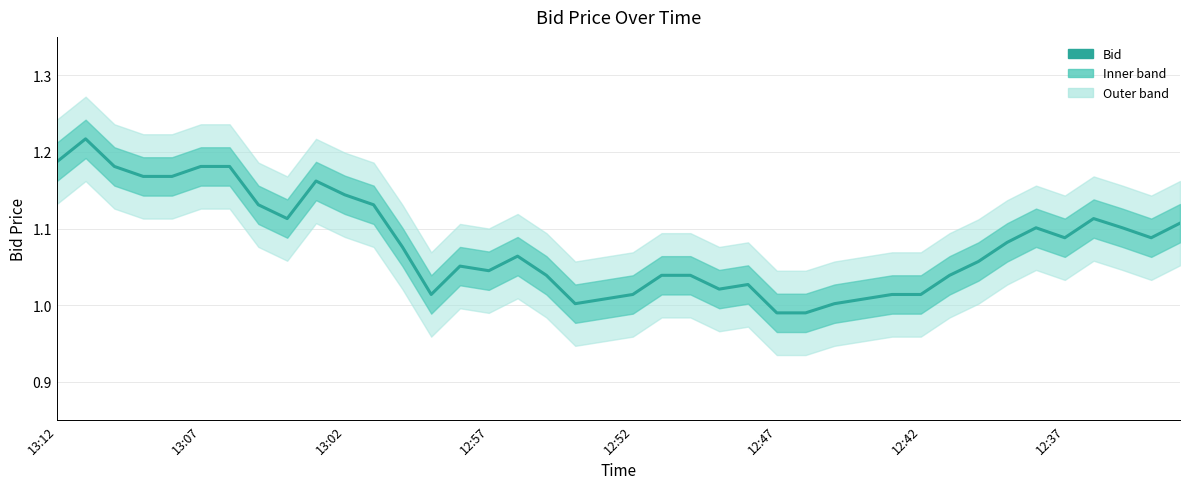

What is the difference between the values at 13:02 and 32?

0.1